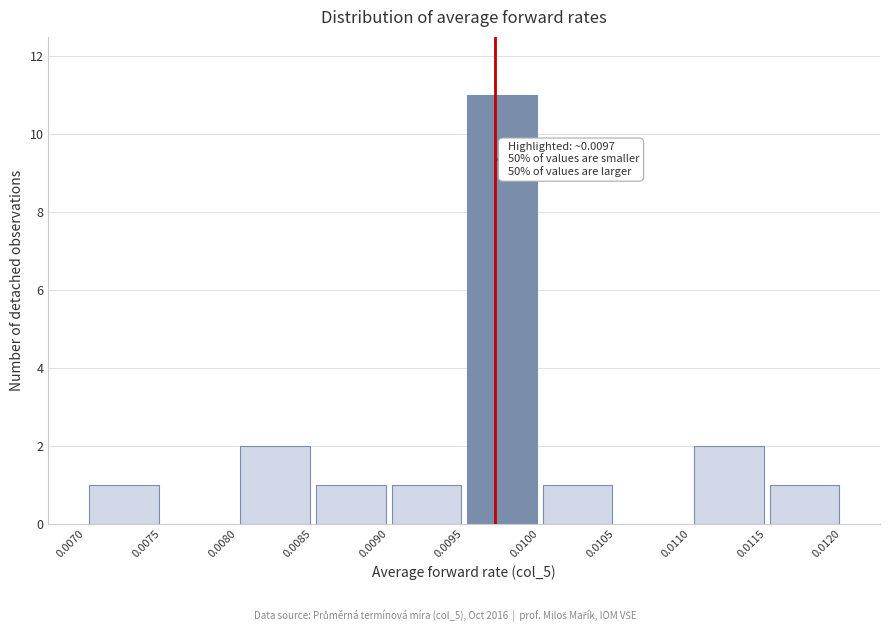

Over which range of the x-axis is the bar tallest?

0.0095 to 0.0100